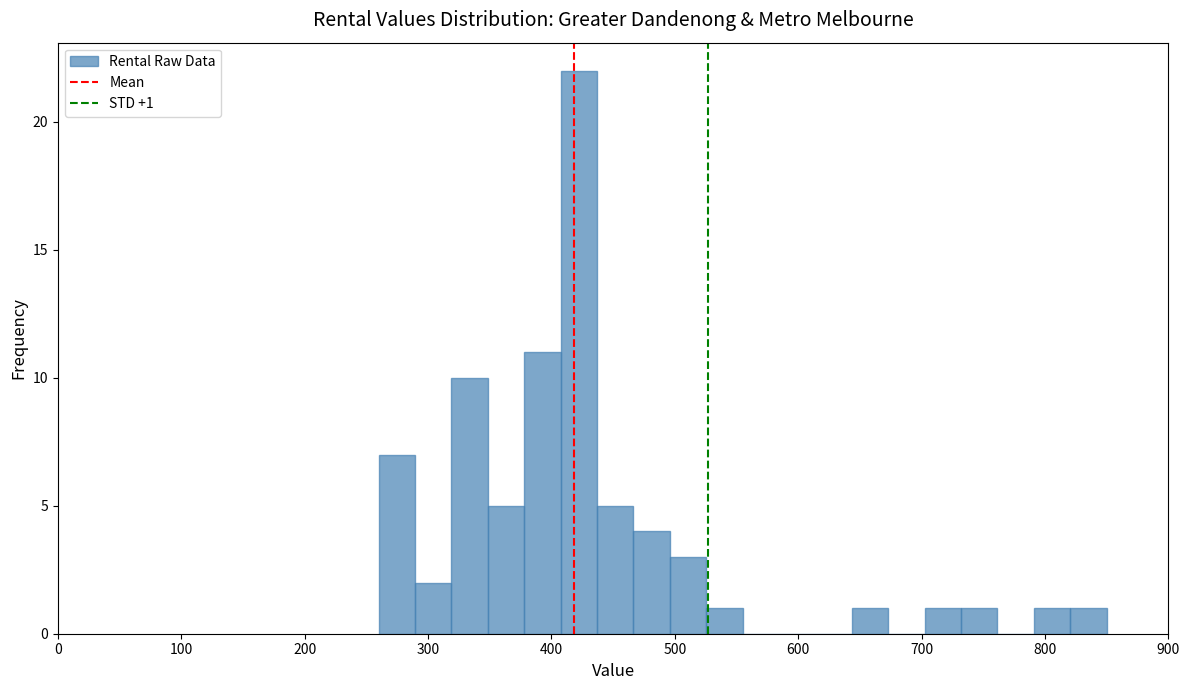

Read against the x-axis, roughly where is the centre of the tallest bar?

420